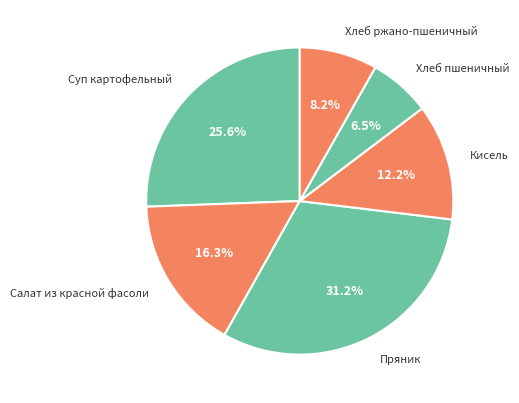

What is the largest slice in the pie chart?

Пряник